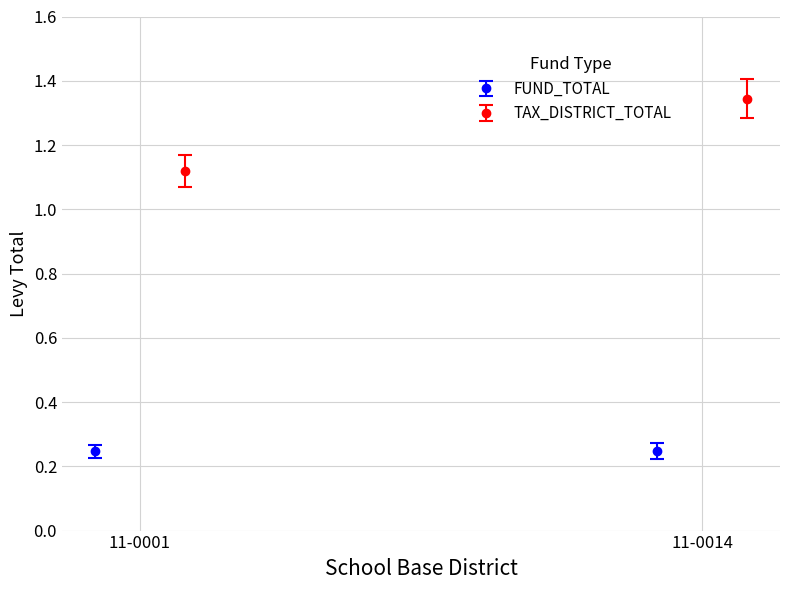

List the series in order of their peak value, lowest first.

FUND_TOTAL, TAX_DISTRICT_TOTAL